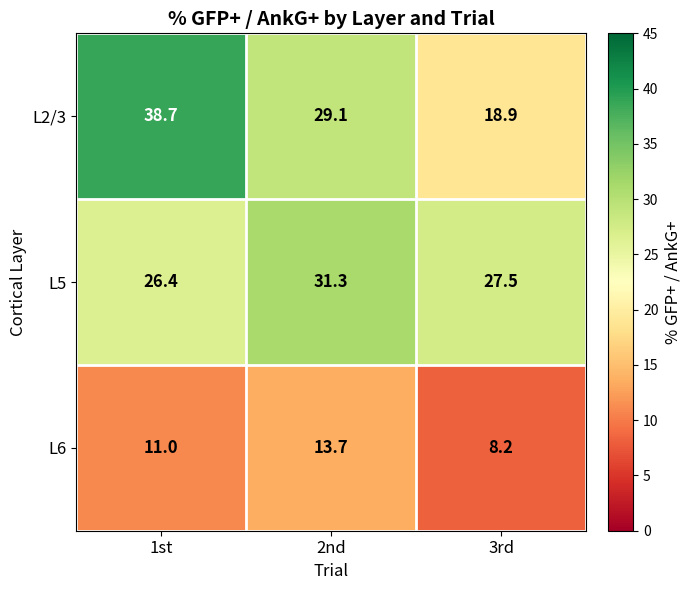

Reading left to right, what are all the values shown in this chart?

L2/3: 1st=38.7	2nd=29.1	3rd=18.9
L5: 1st=26.4	2nd=31.3	3rd=27.5
L6: 1st=11.0	2nd=13.7	3rd=8.2